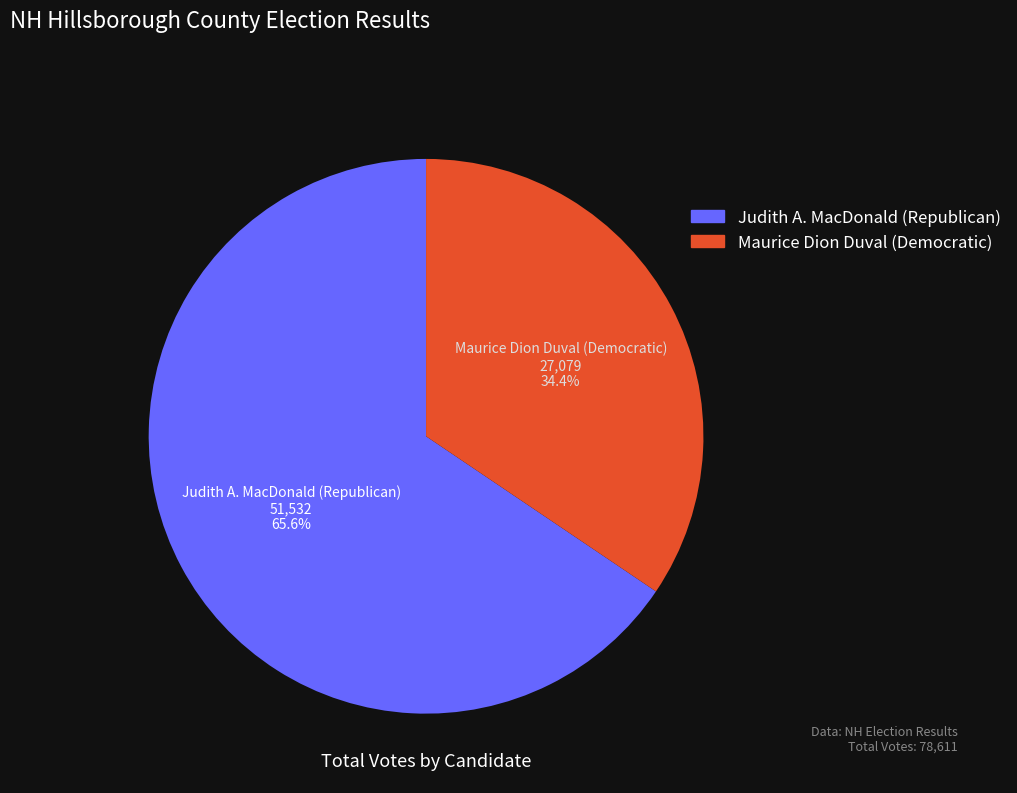

Approximately how many times larger is the value at Judith A. MacDonald (Republican) compared to Maurice Dion Duval (Democratic)?

1.9